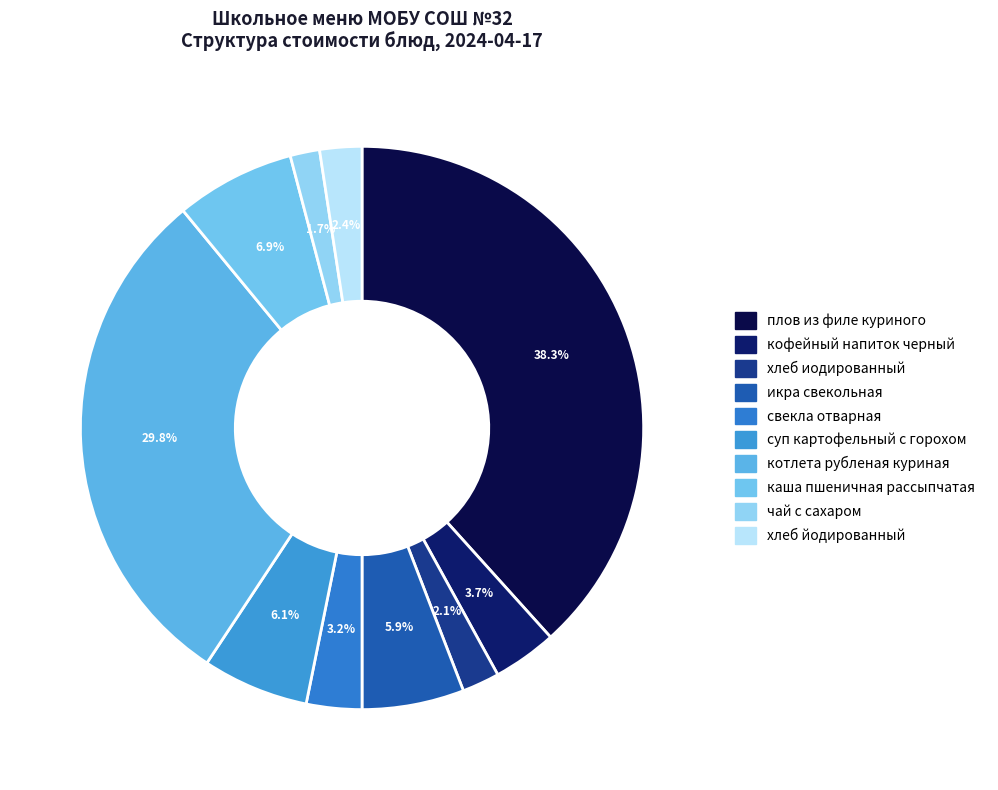

To the nearest percent, what portion does каша пшеничная рассыпчатая represent?

7%